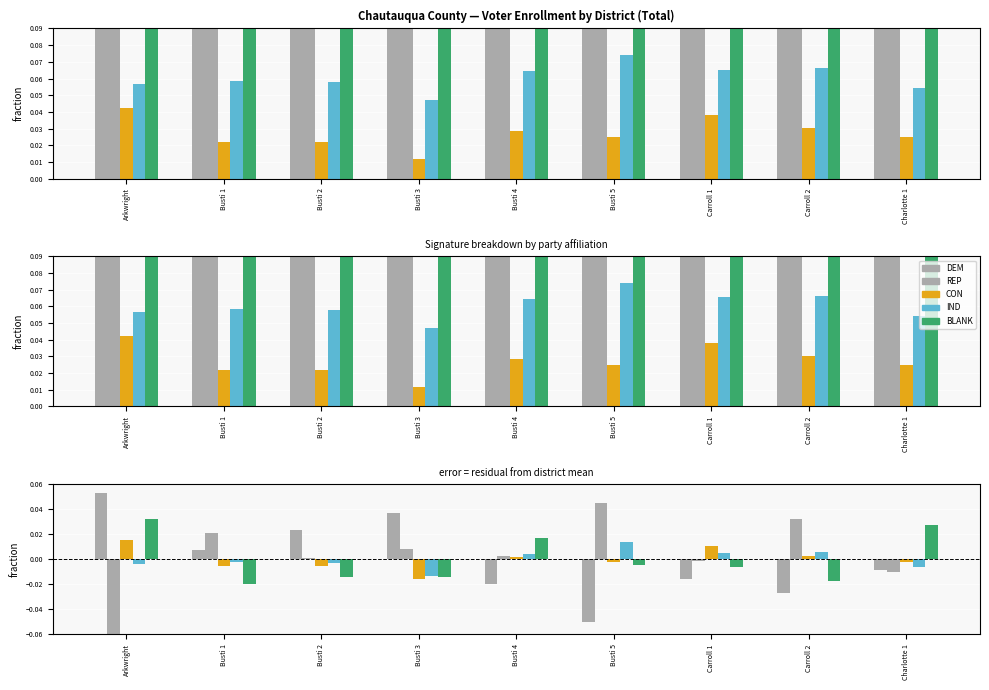

Reading left to right, transcribe all the data shown in this chart.

DEM: 0.1	0.0	0.0	0.0	-0.0	-0.1	-0.0	-0.0	-0.0
REP: -0.1	0.0	0.0	0.0	0.0	0.0	-0.0	0.0	-0.0
CON: 0.0	-0.0	-0.0	-0.0	0.0	-0.0	0.0	0.0	-0.0
IND: -0.0	-0.0	-0.0	-0.0	0.0	0.0	0.0	0.0	-0.0
BLANK: 0.0	-0.0	-0.0	-0.0	0.0	-0.0	-0.0	-0.0	0.0